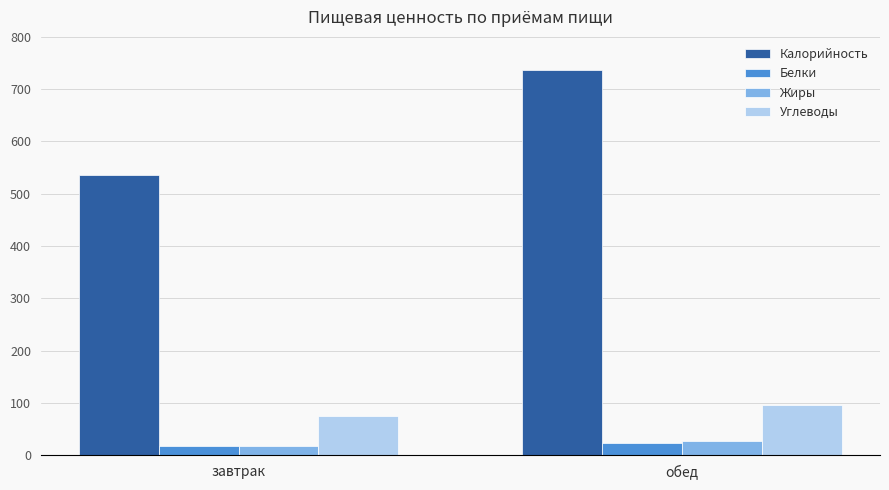

How many series are shown in this chart?

4